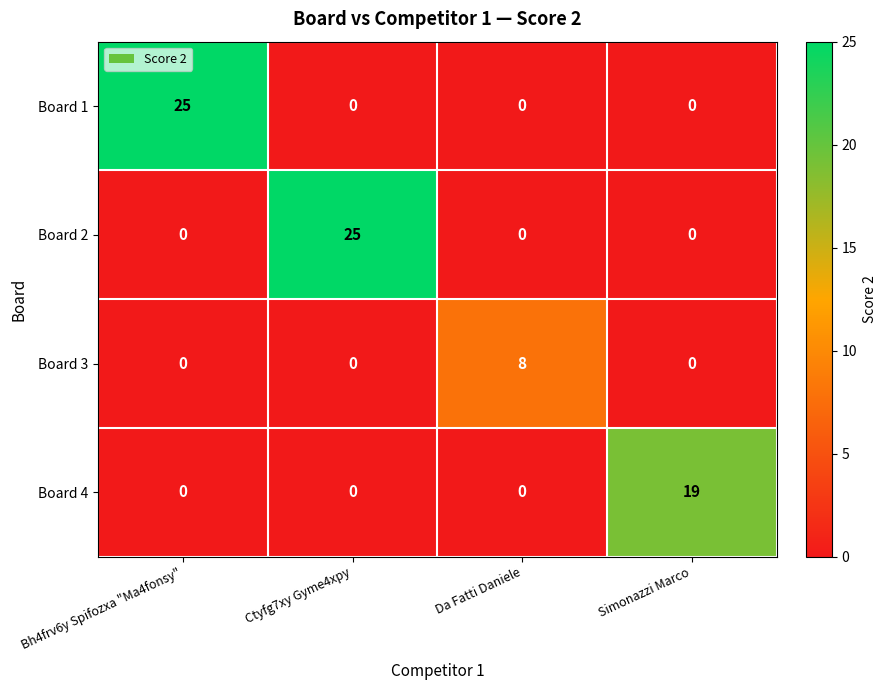

What is the maximum value shown in the chart?

25